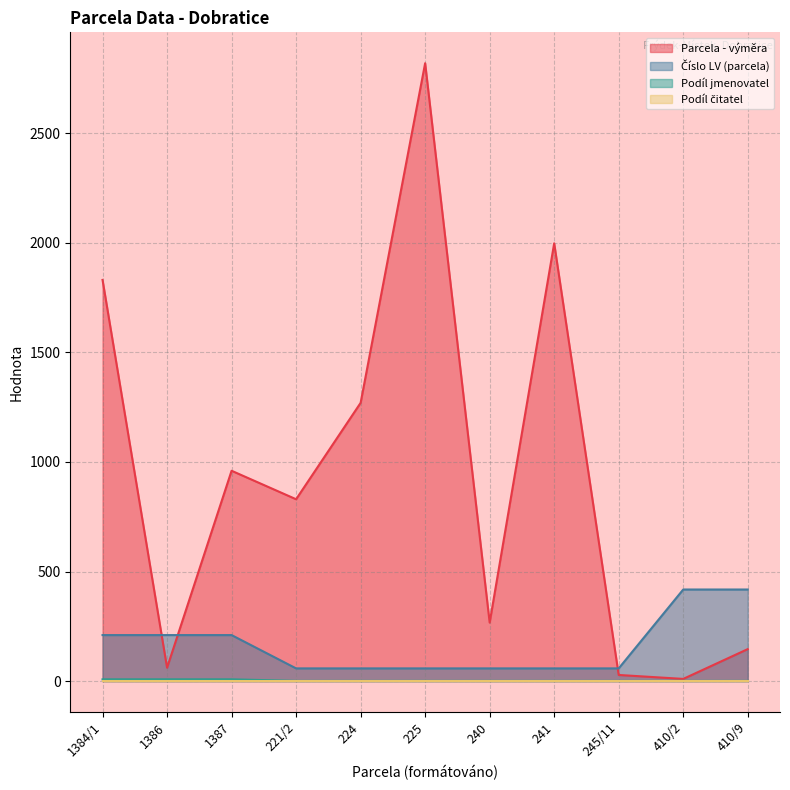

Which series has the largest total across all categories?

Parcela - výměra